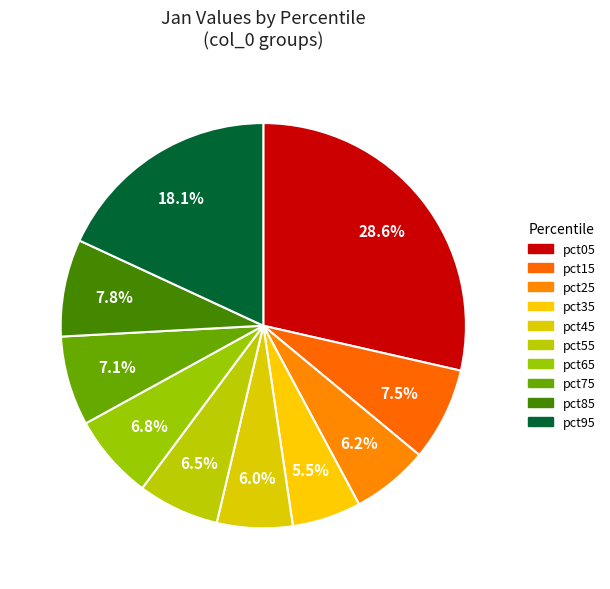

Does any single category account for the majority?

No